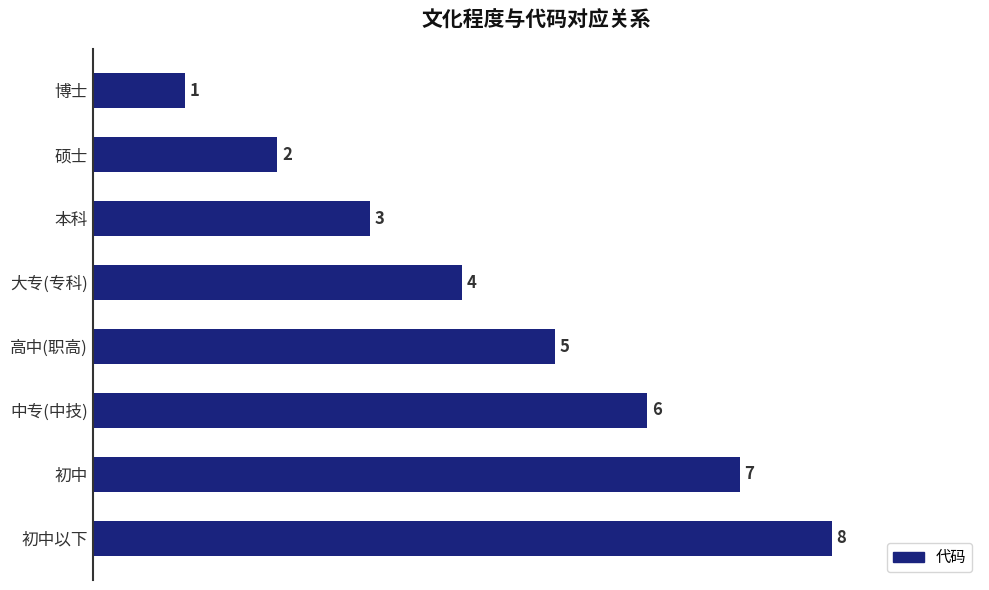

Rank the categories by value from lowest to highest.

博士, 硕士, 本科, 大专(专科), 高中(职高), 中专(中技), 初中, 初中以下